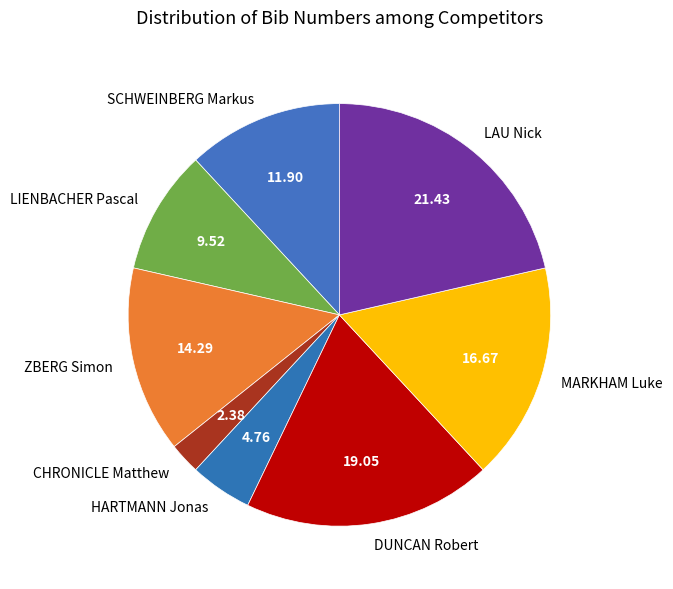

How many segments does this pie chart have?

8